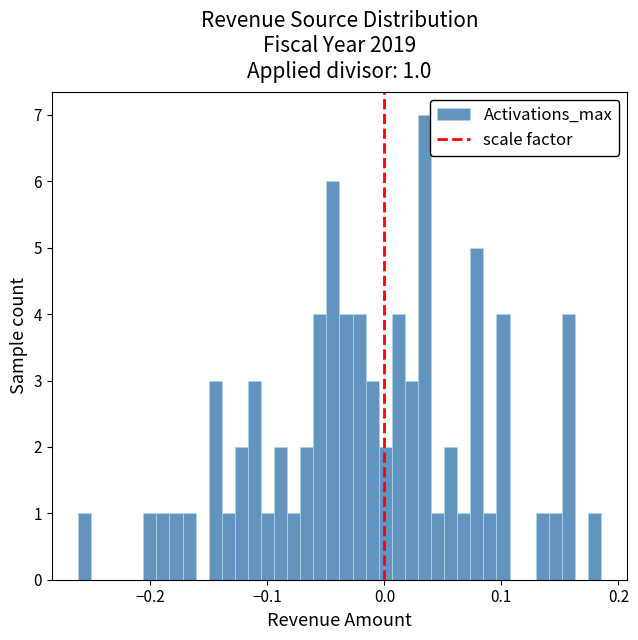

Read against the x-axis, roughly where is the centre of the tallest bar?

0.03